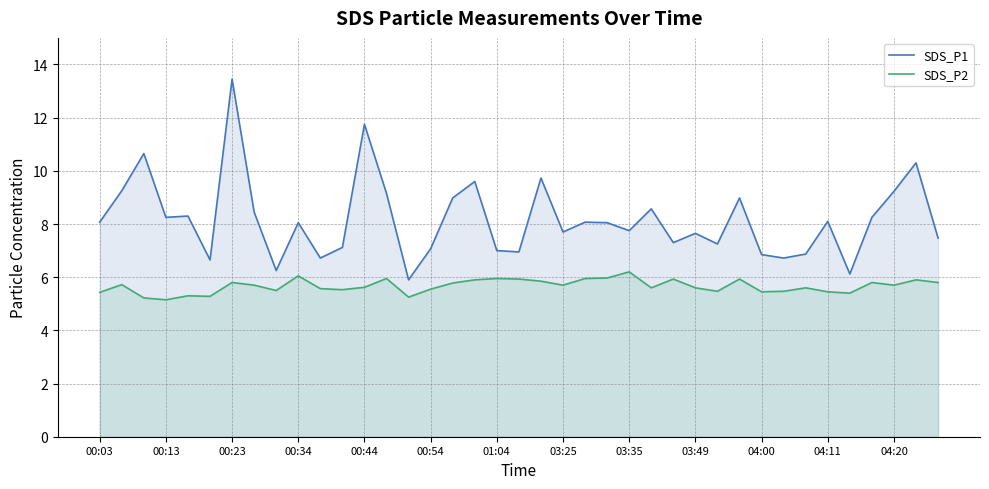

What is the difference between the maximum and second lowest values in the SDS_P2 series?

1.0